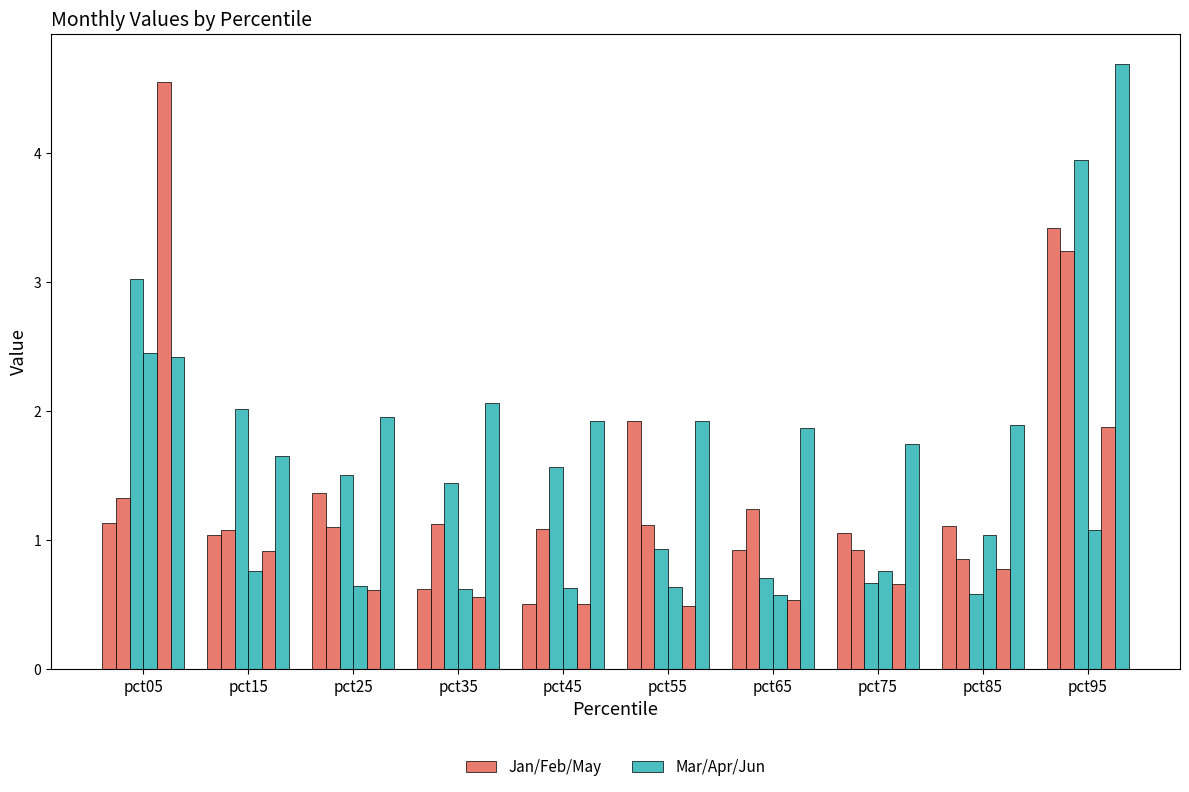

Is it true that Apr equals 1.1 at pct15?

False